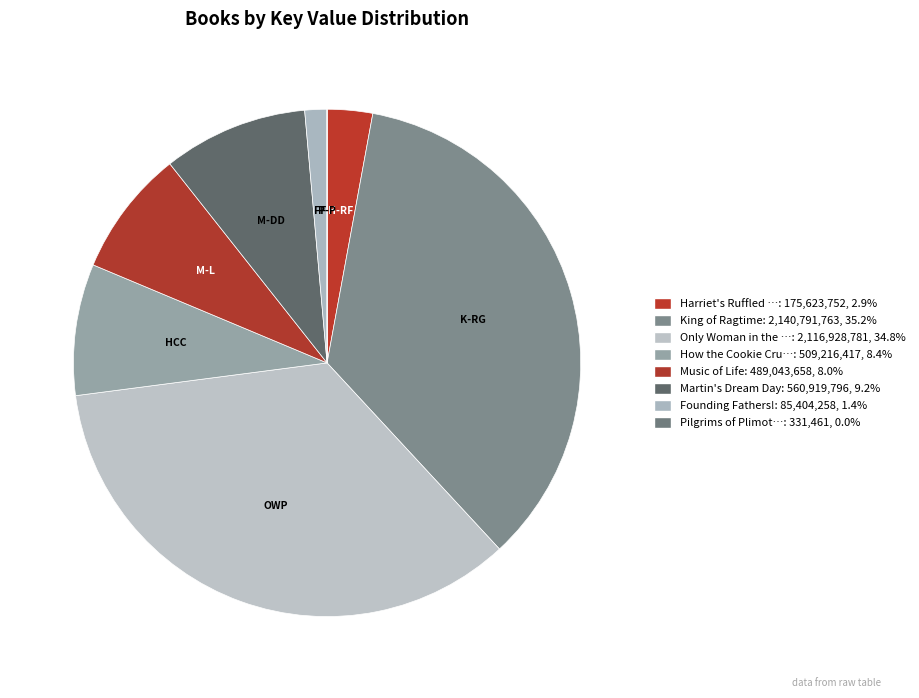

Is there a majority slice in this chart?

No